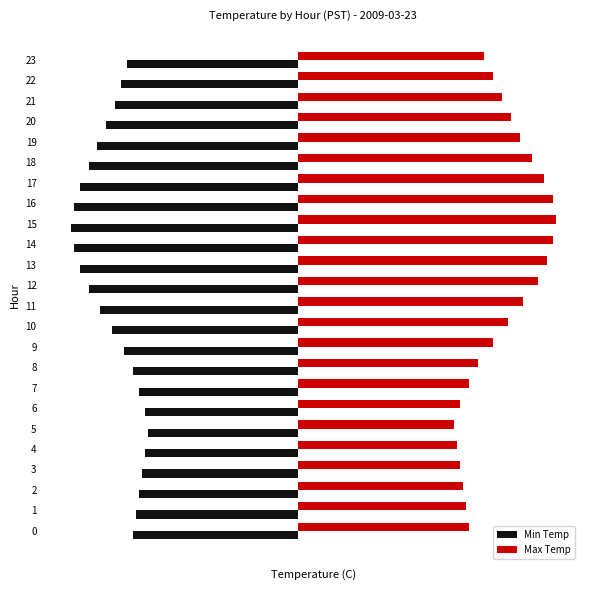

Reading right to left, what are all the values shown in this chart?

Min Temp: 23=-5.7	22=-5.9	21=-6.1	20=-6.4	19=-6.7	18=-7.0	17=-7.3	16=-7.5	15=-7.6	14=-7.5	13=-7.3	12=-7.0	11=-6.6	10=-6.2	9=-5.8	8=-5.5	7=-5.3	6=-5.1	5=-5.0	4=-5.1	3=-5.2	2=-5.3	1=-5.4	0=-5.5
Max Temp: 23=6.2	22=6.5	21=6.8	20=7.1	19=7.4	18=7.8	17=8.2	16=8.5	15=8.6	14=8.5	13=8.3	12=8.0	11=7.5	10=7.0	9=6.5	8=6.0	7=5.7	6=5.4	5=5.2	4=5.3	3=5.4	2=5.5	1=5.6	0=5.7